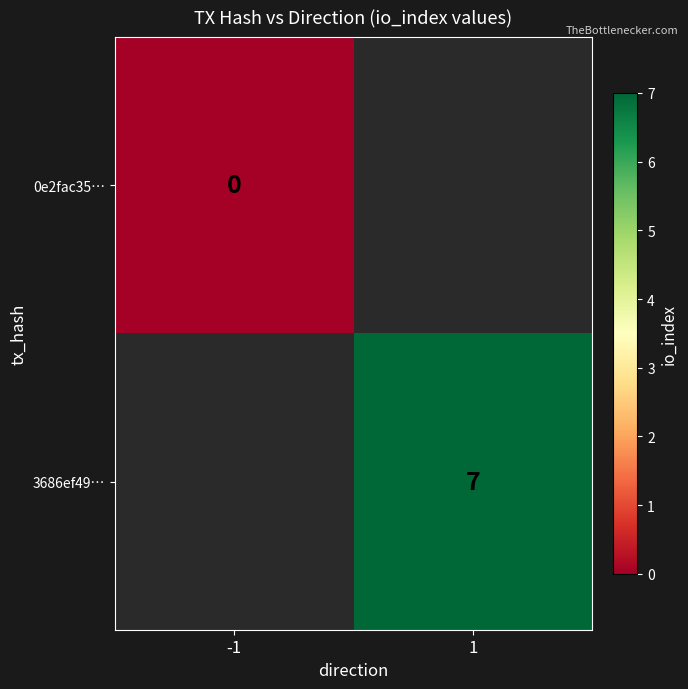

At how many categories does at least one series exceed 6?

1